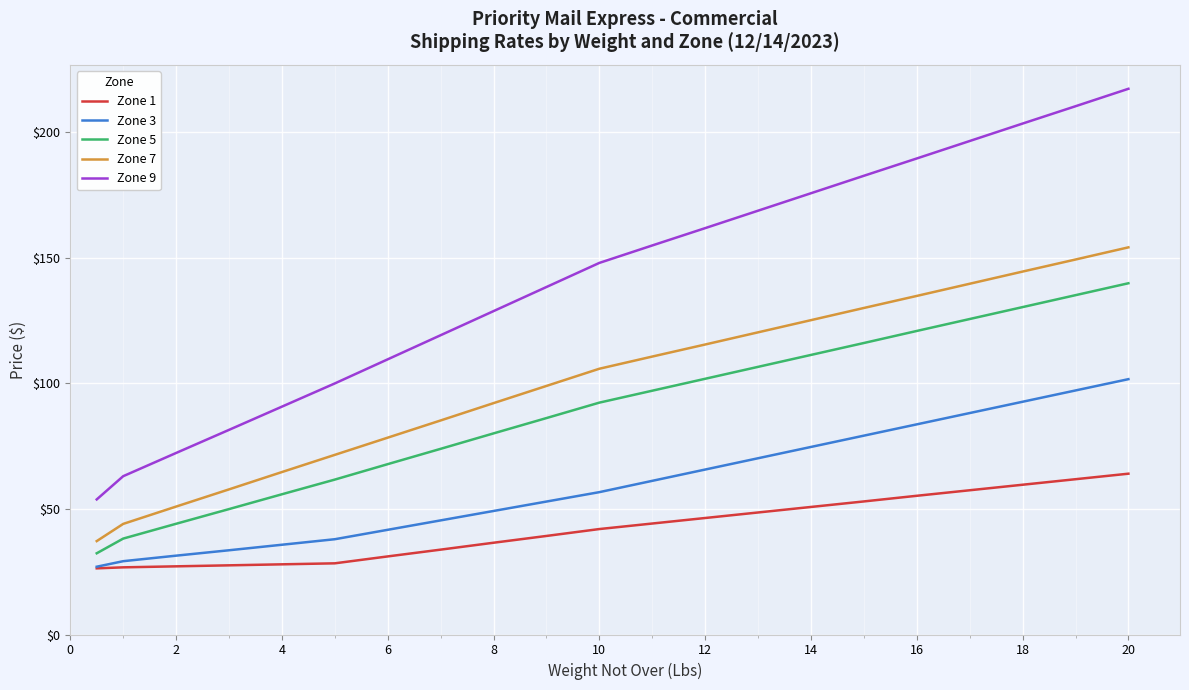

What is the minimum value for Zone 5?

32.4